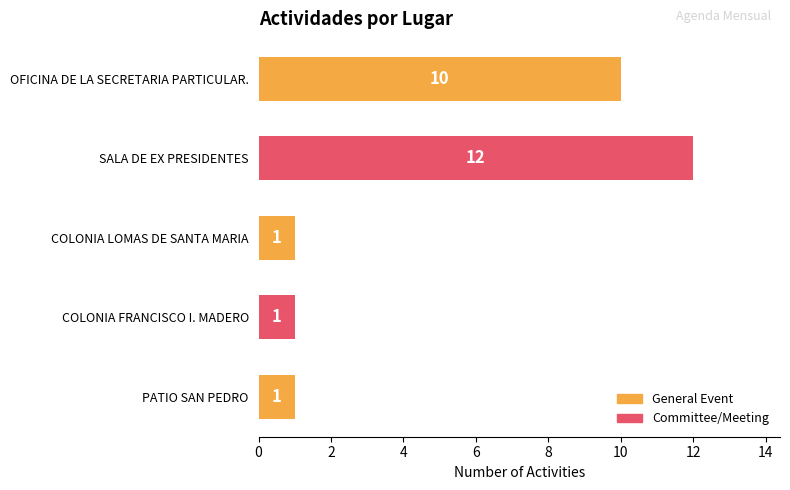

True or false: the data shows 0 at PATIO SAN PEDRO.

False